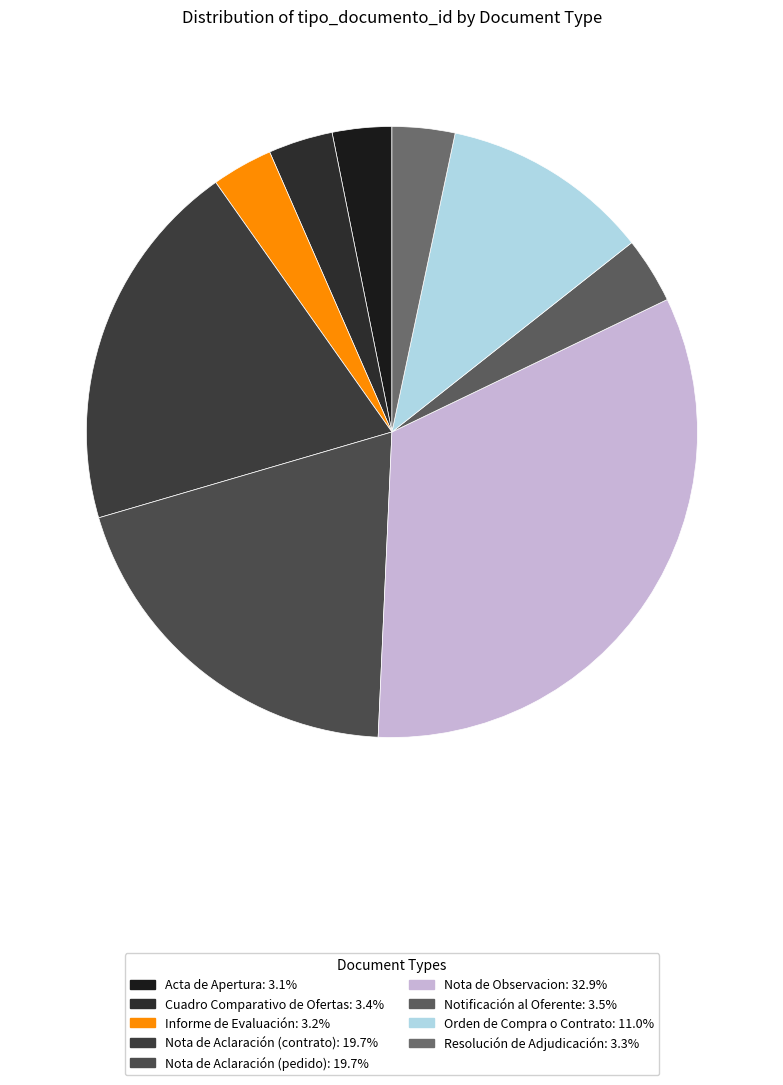

To the nearest percent, what is the difference between the Nota de Observacion and Cuadro Comparativo de Ofertas slice percentages?

29%